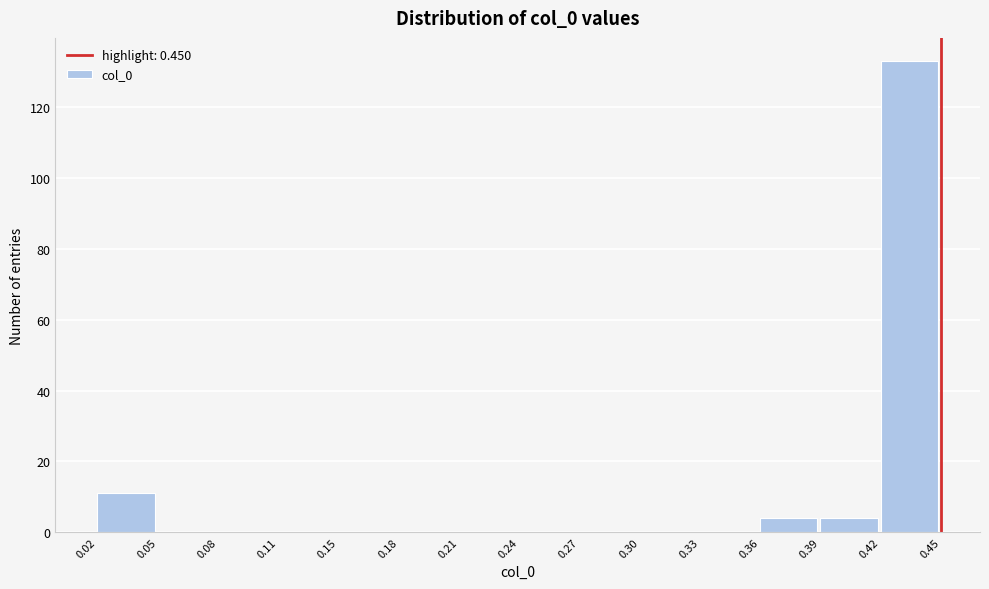

Reading left to right, list all the values displayed in this chart.

0.02=11	0.05=0	0.08=0	0.11=0	0.15=0	0.18=0	0.21=0	0.24=0	0.27=0	0.30=0	0.33=0	0.36=4	0.39=4	0.42=133